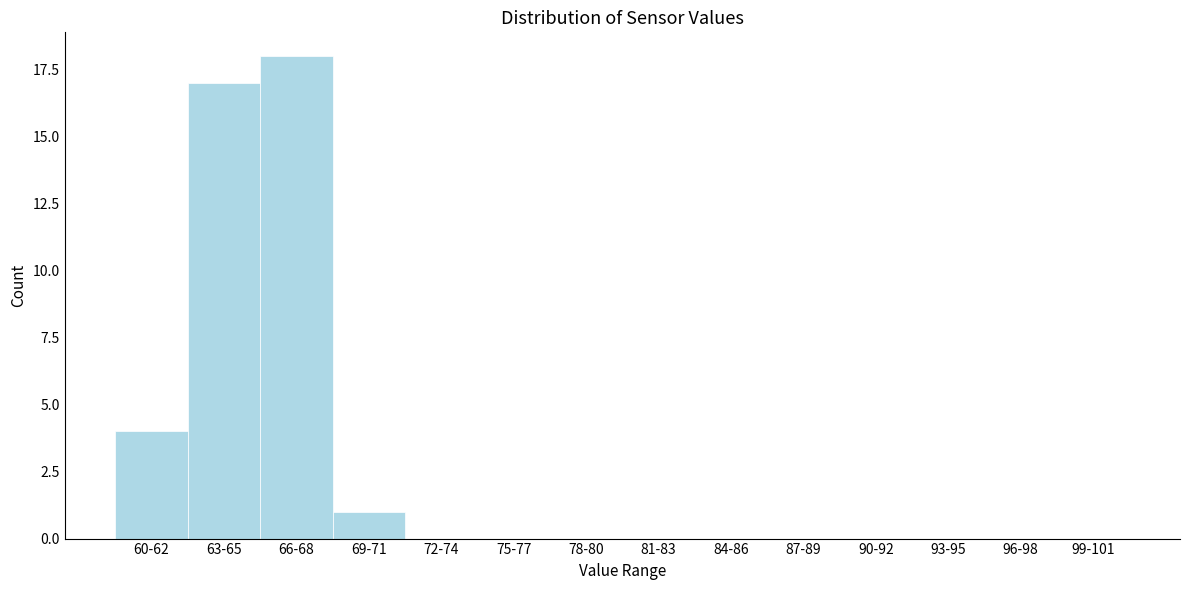

Reading left to right, list all the values displayed in this chart.

60-62=4	63-65=17	66-68=18	69-71=1	72-74=0	75-77=0	78-80=0	81-83=0	84-86=0	87-89=0	90-92=0	93-95=0	96-98=0	99-101=0